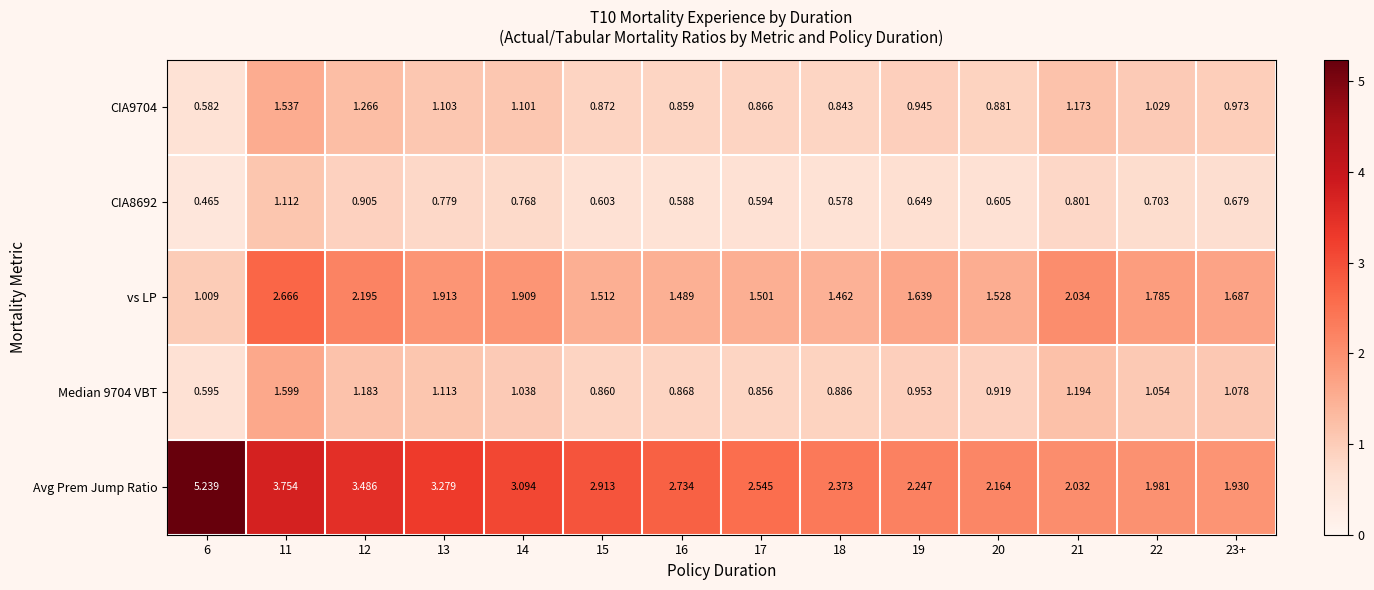

What is the total value across all series at 17?

6.4